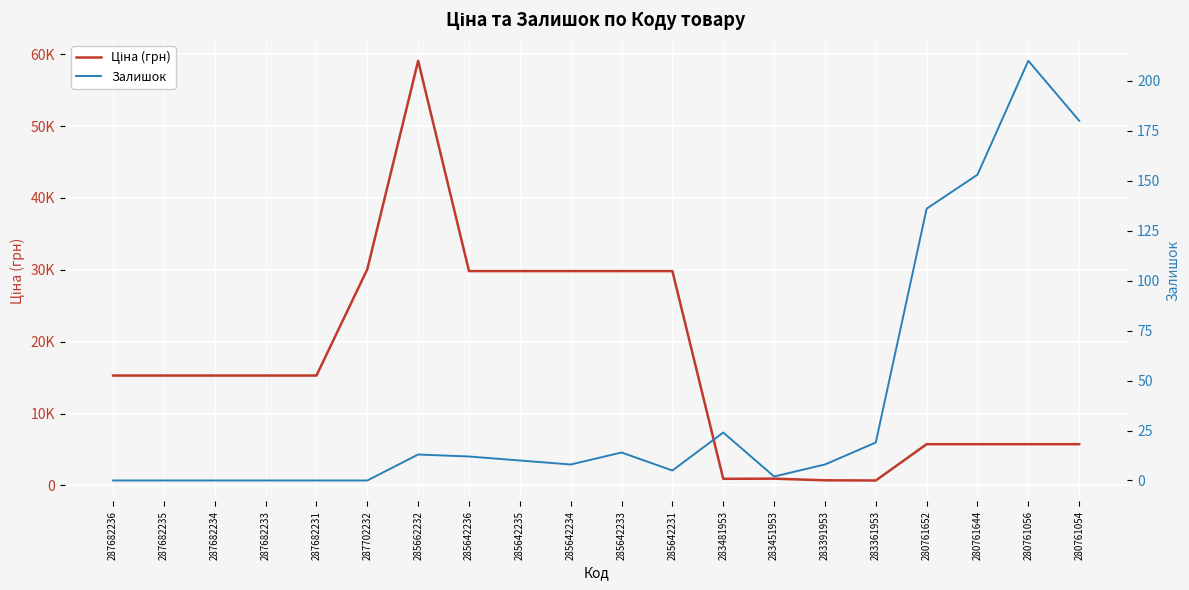

What is the label of the 14th point from the right?

285662232